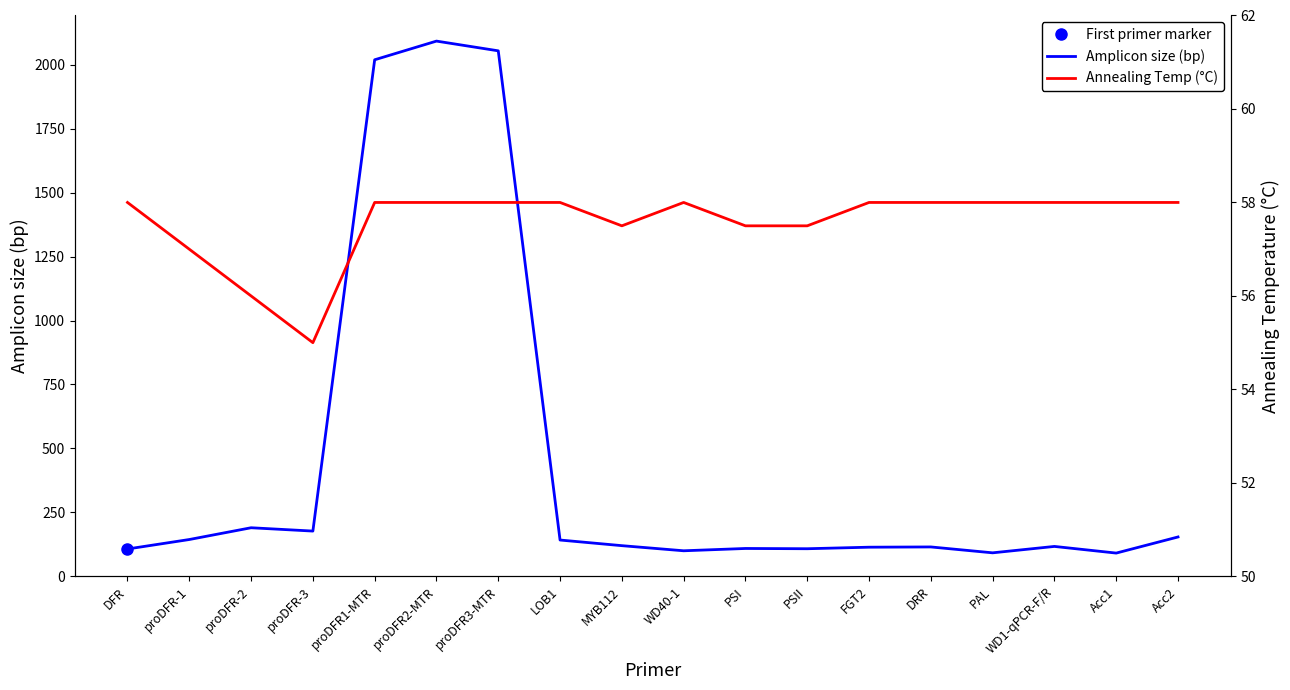

What is the label of the 7th point from the right?

PSII